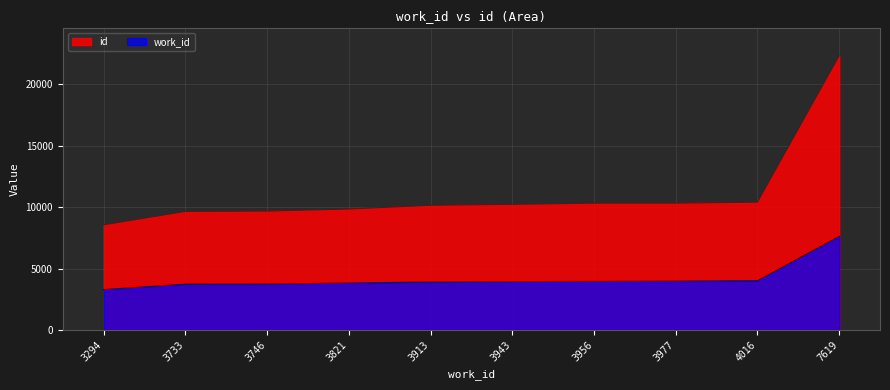

What is the sum of all work_id values?

42018